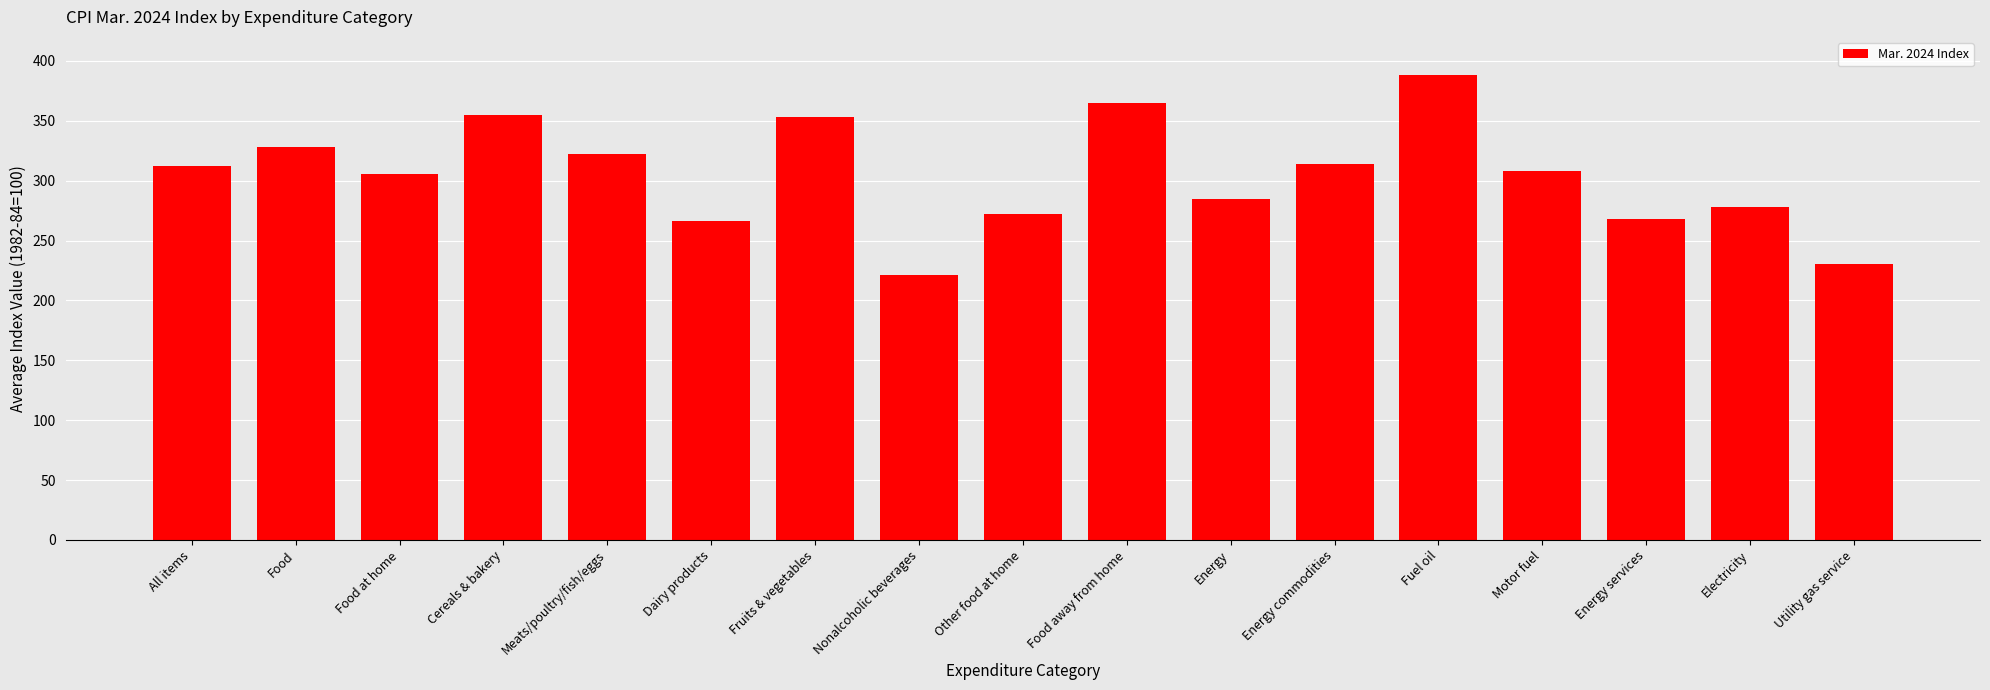

How many values exceed 307?

9